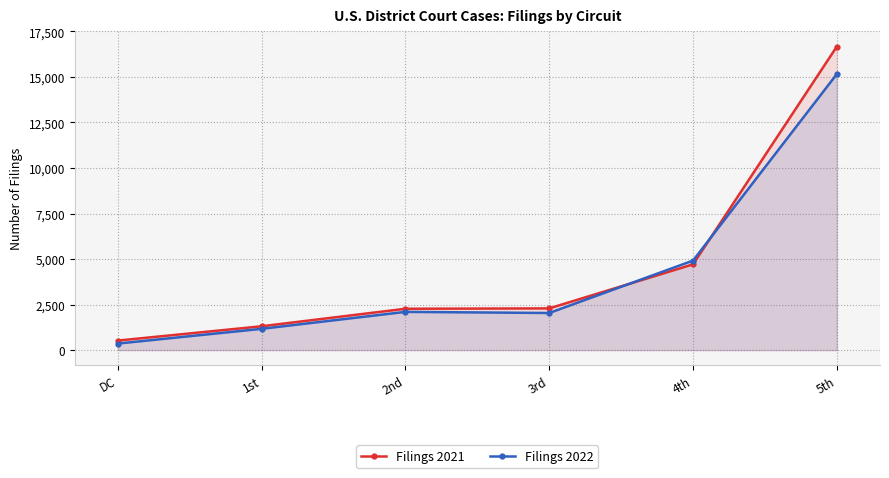

True or false: Filings 2022 has a value of 703 at 3rd.

False